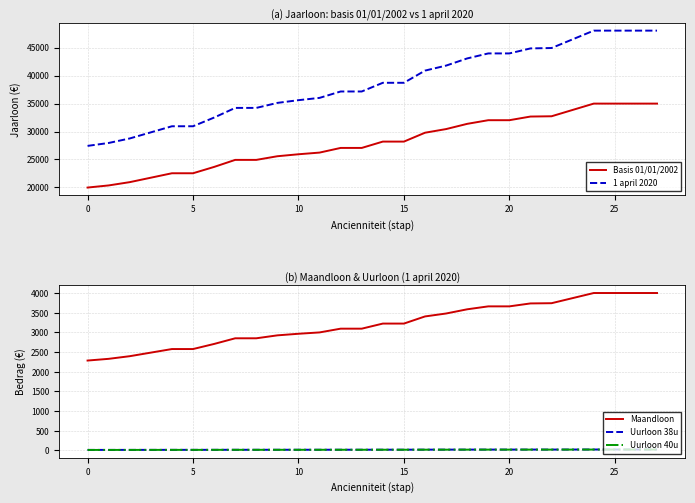

List the series in order of their peak value, highest first.

1 april 2020, Basis 01/01/2002, Maandloon, Uurloon 38u, Uurloon 40u